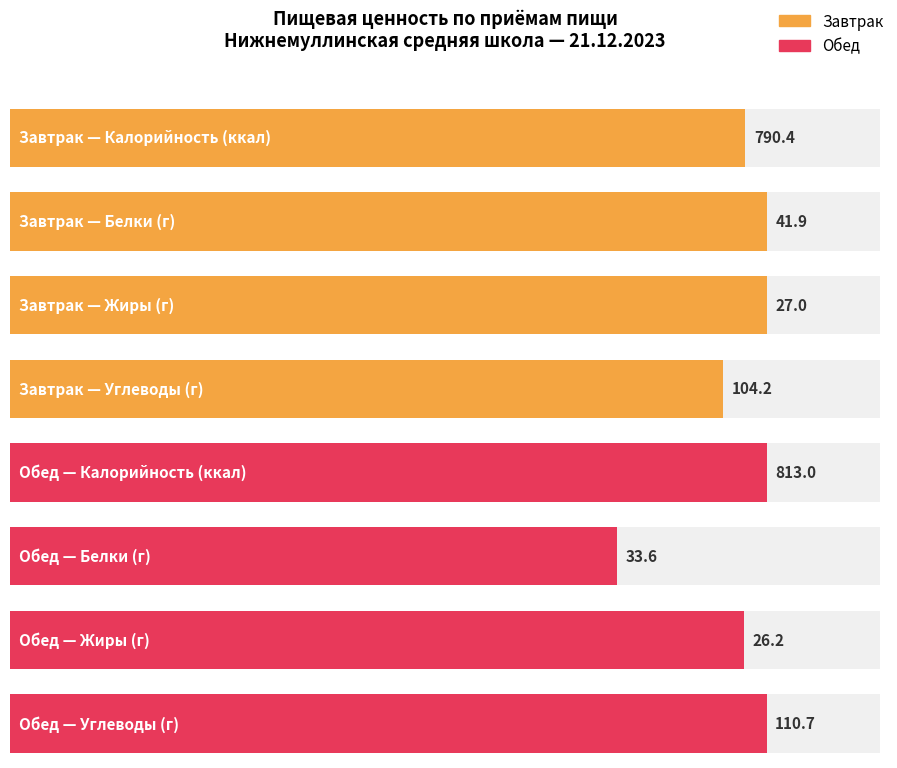

How many bars are there in each group?

4